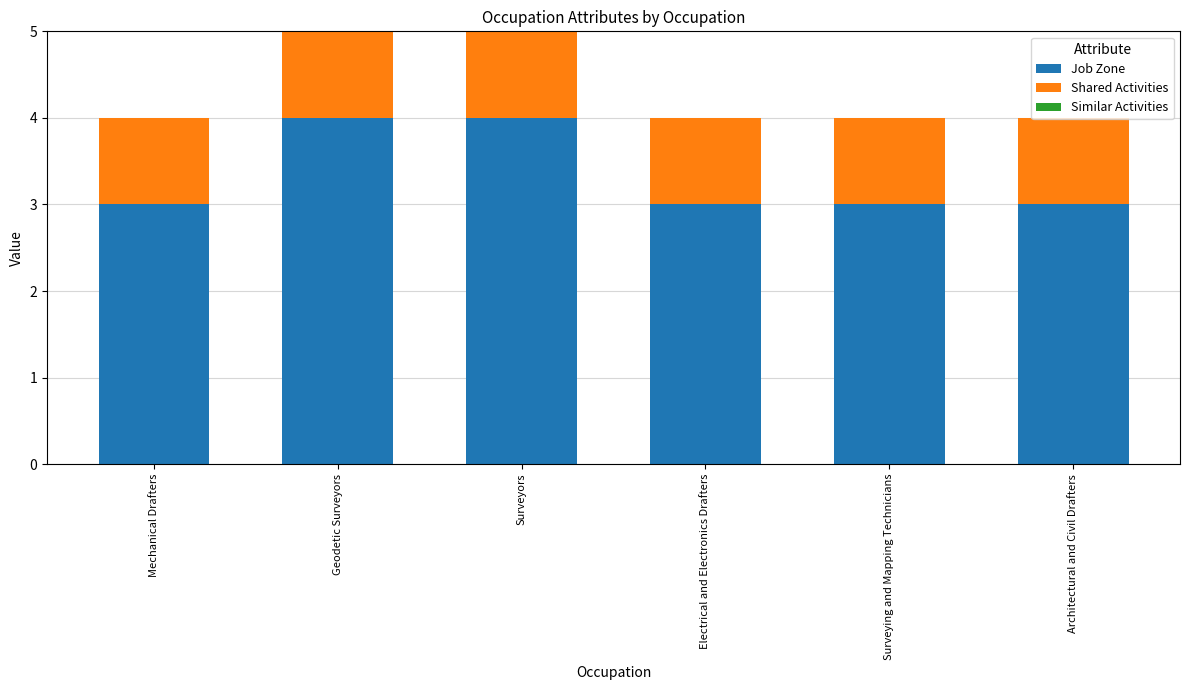

Is it true that Job Zone equals 2 at Surveyors?

False